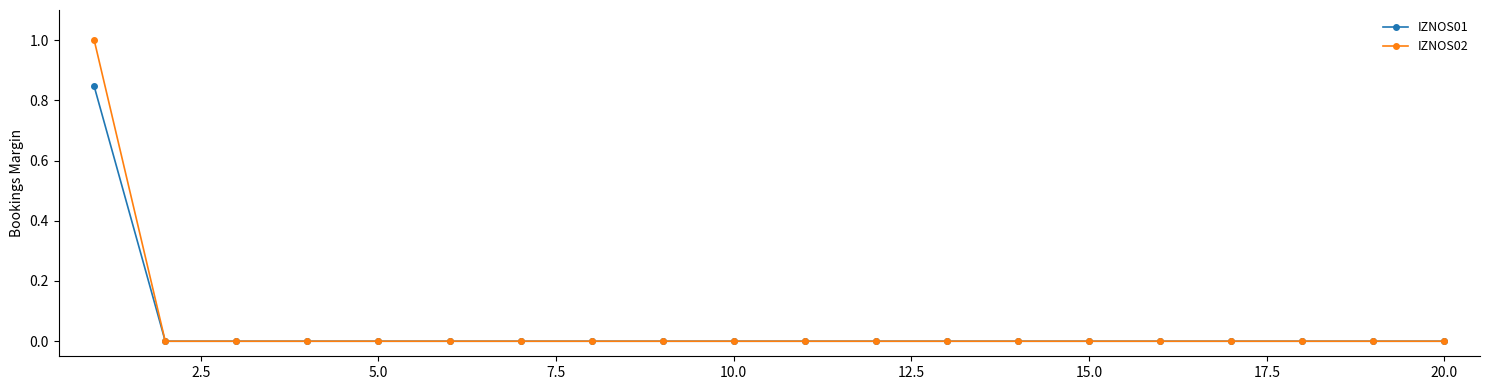

Which series has the largest range (max minus min)?

IZNOS02